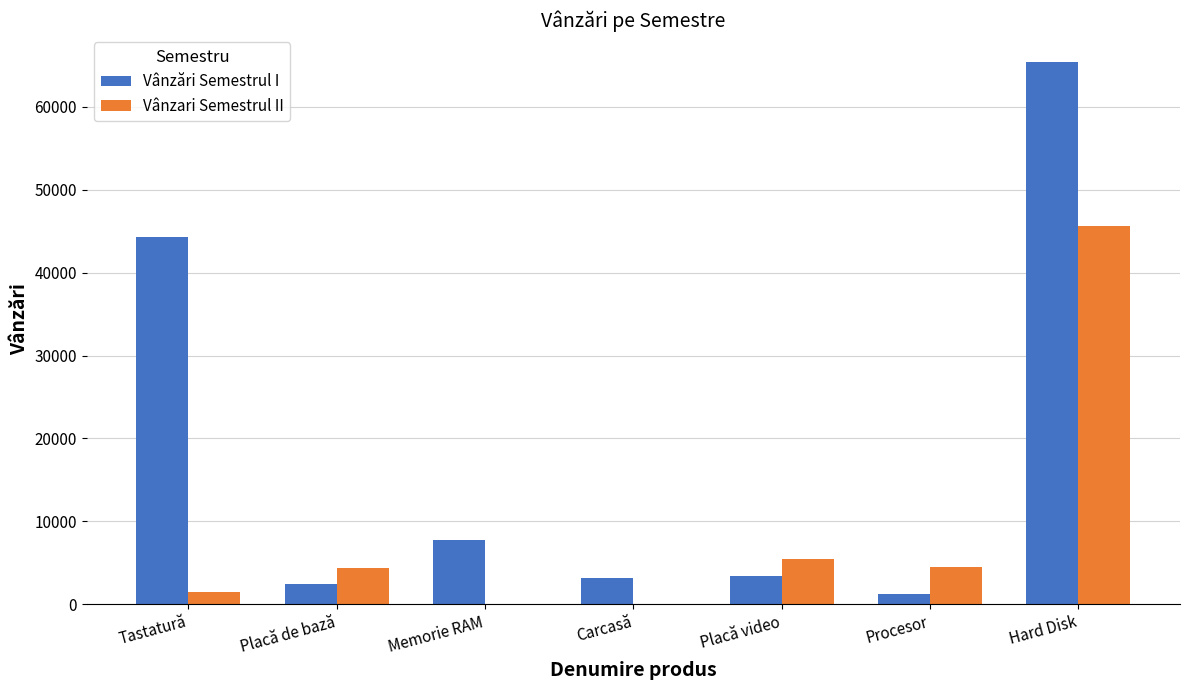

At which label does Vânzari Semestrul II reach its peak?

Hard Disk